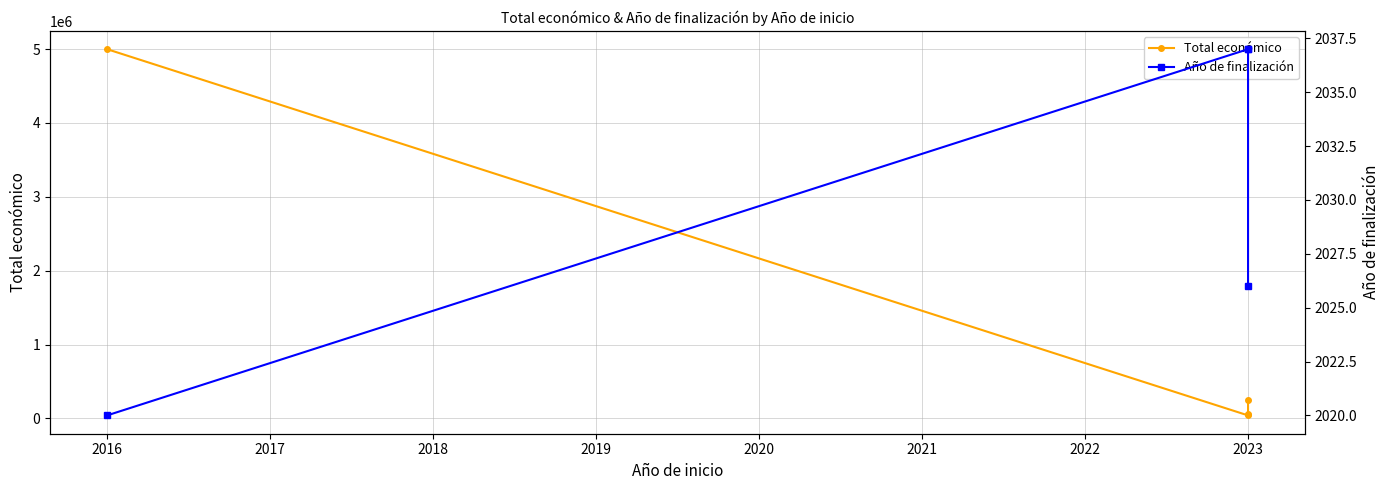

What are all the series names shown in the legend?

Total económico, Año de finalización